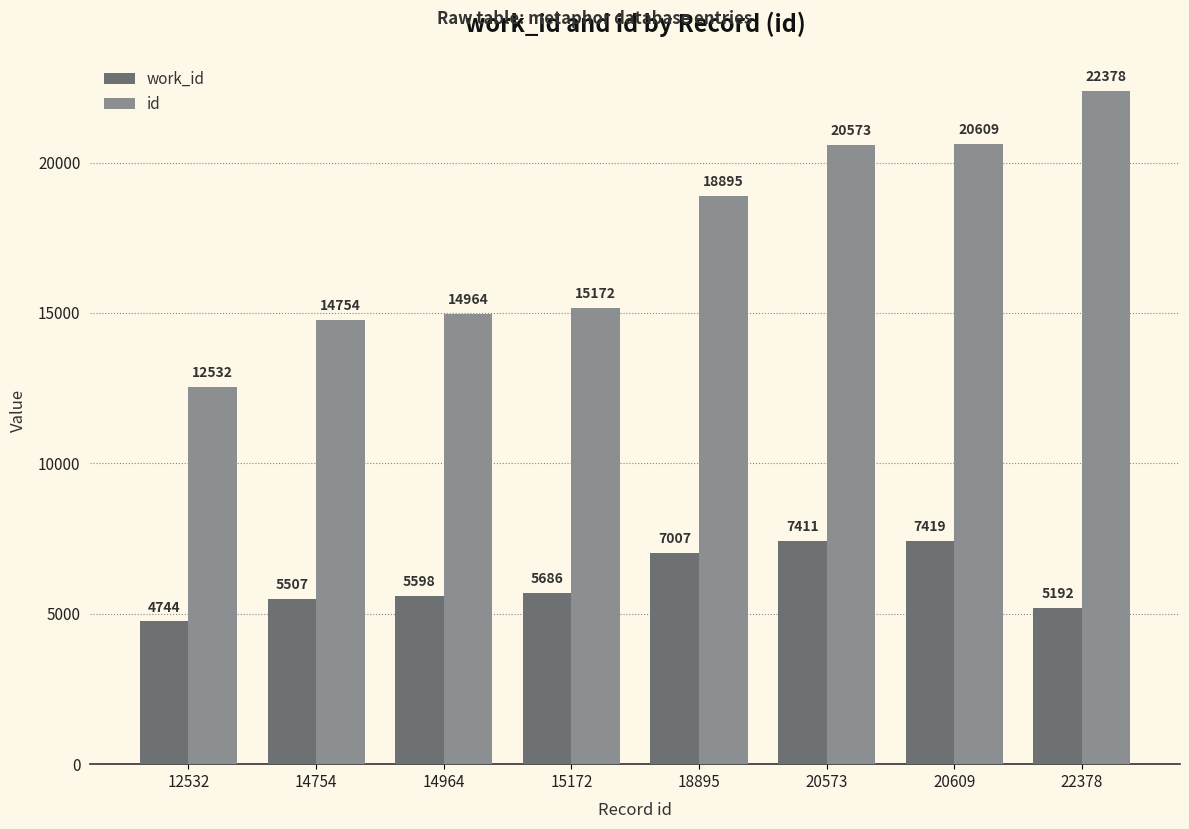

At which category is the sum across all series the highest?

20609